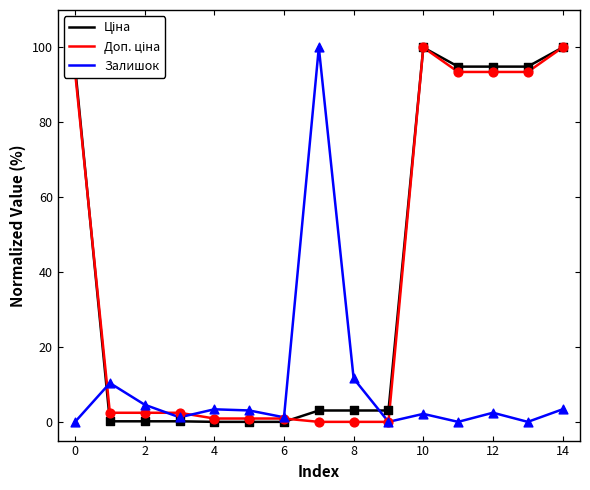

What is the maximum value shown in the chart?

100.0